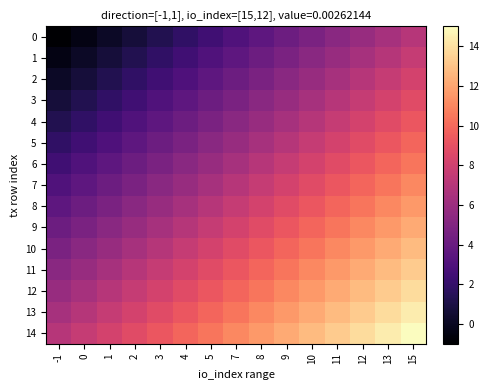

What is the total value across all series at 4?

87.9